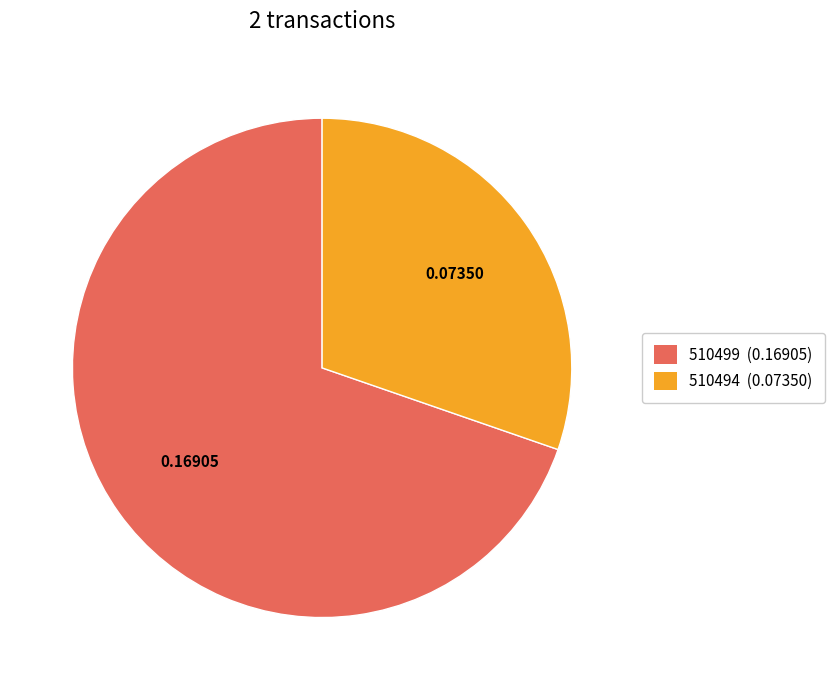

Is the sum of 510494 and 510499 greater than half?

Yes